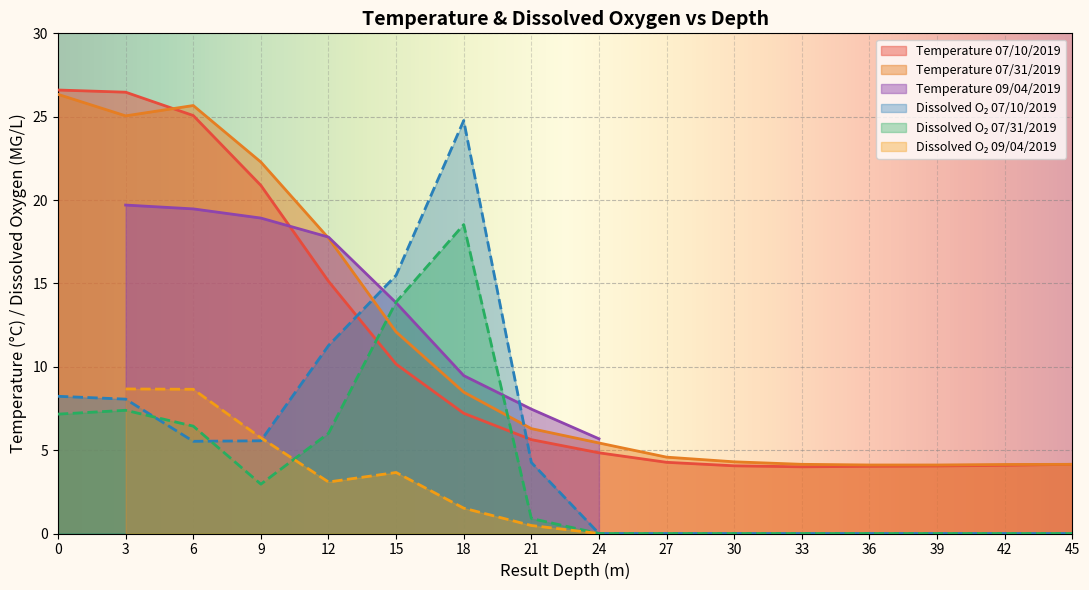

True or false: Temperature 07/31/2019 has a value of 40.8 at 6.

False